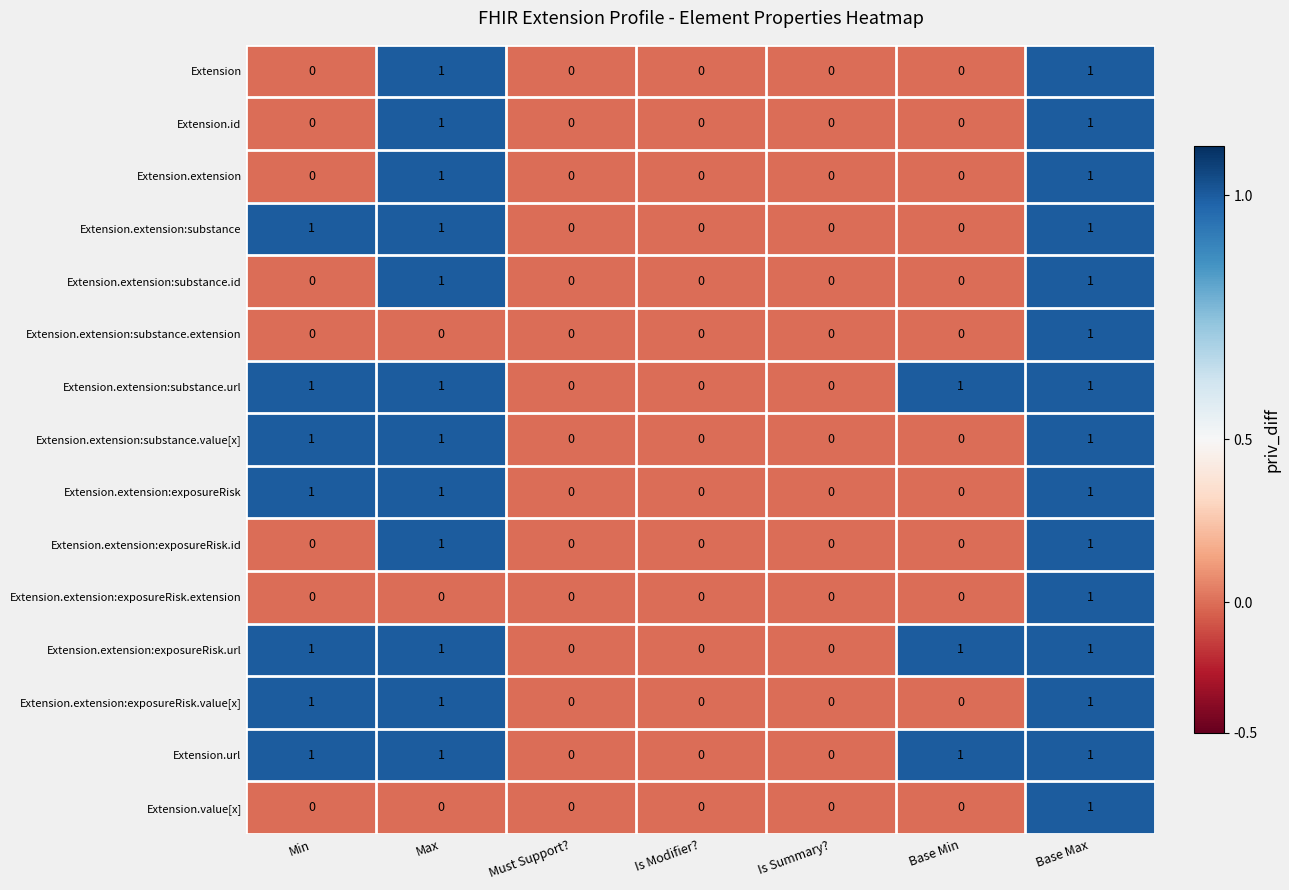

What is the sum of all Extension.extension:exposureRisk.value[x] values?

3